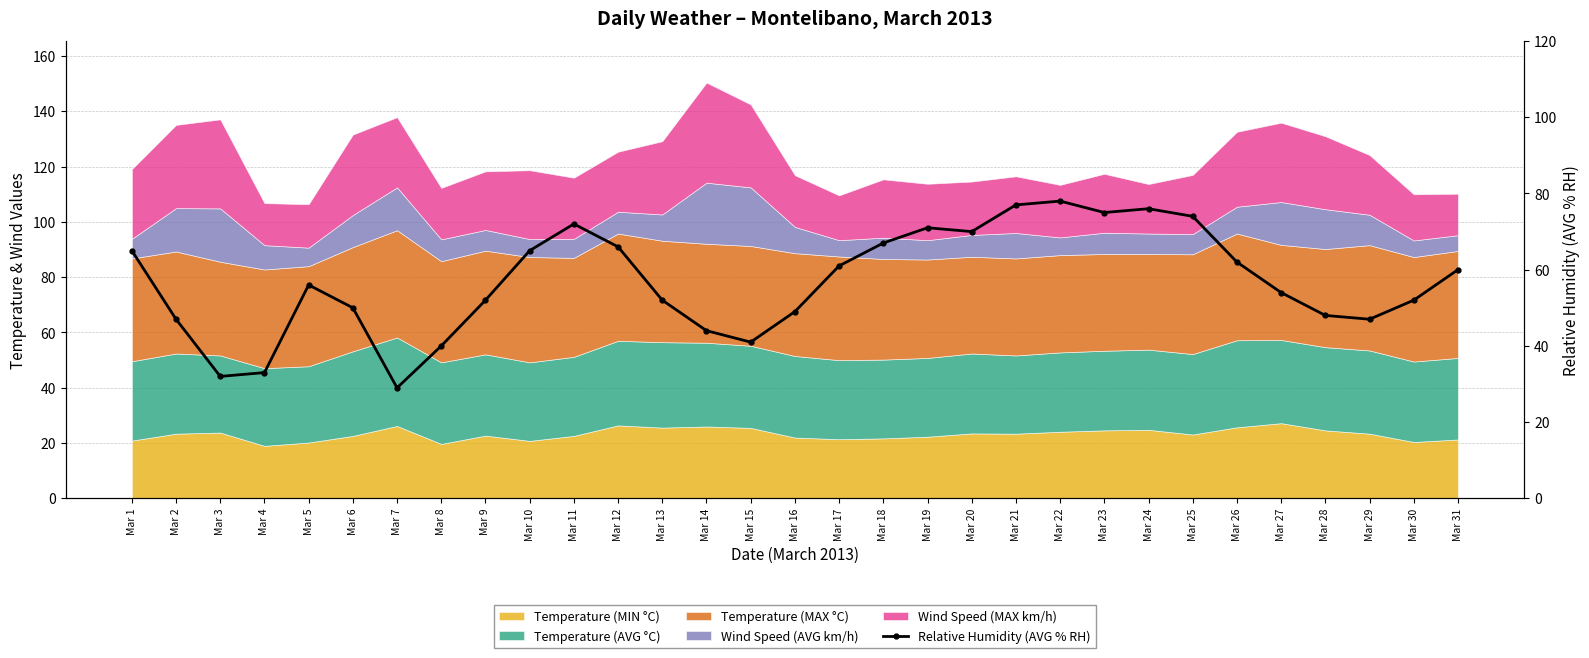

Which category has the lowest value across all series?

Mar 7